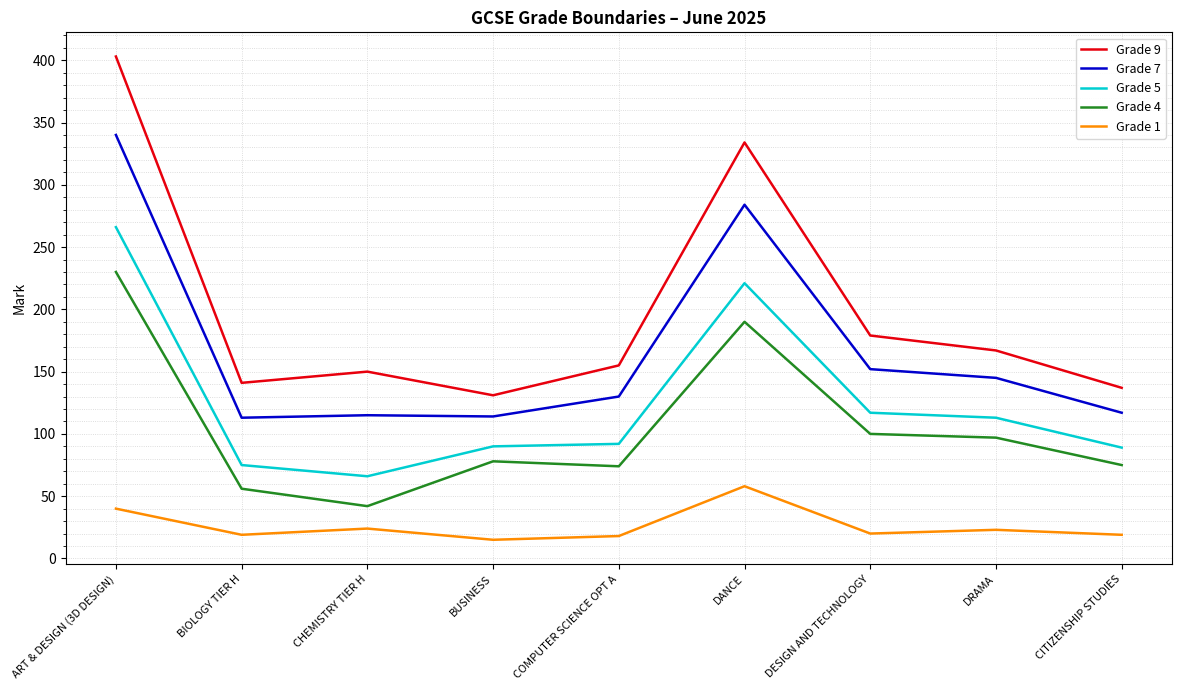

True or false: Grade 1 and Grade 4 cross at least once.

False